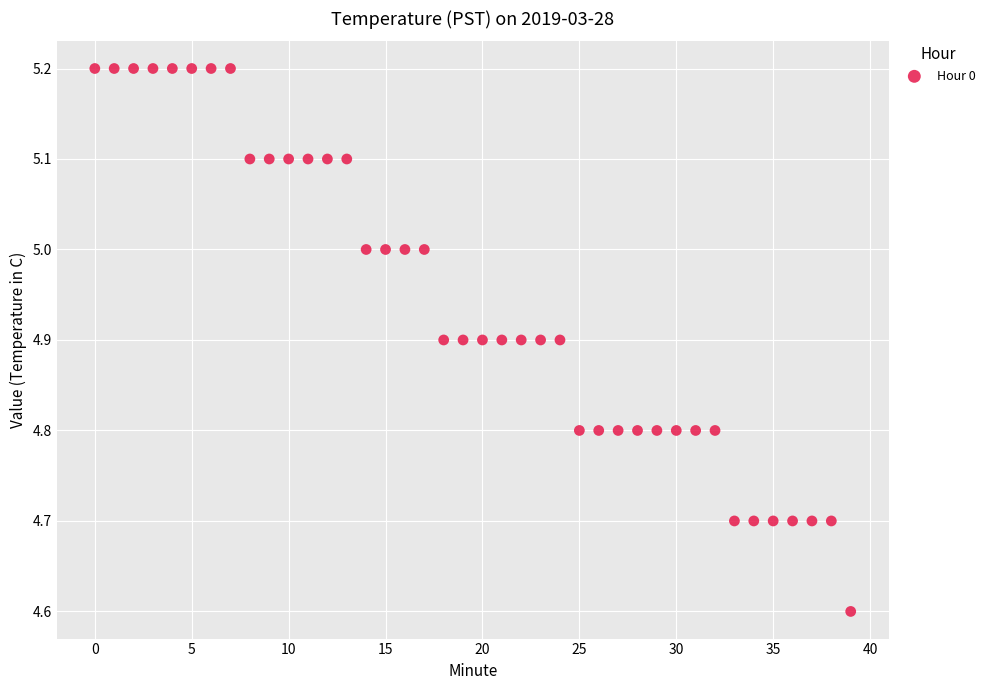

What is the range of Y values (max minus min)?

0.6